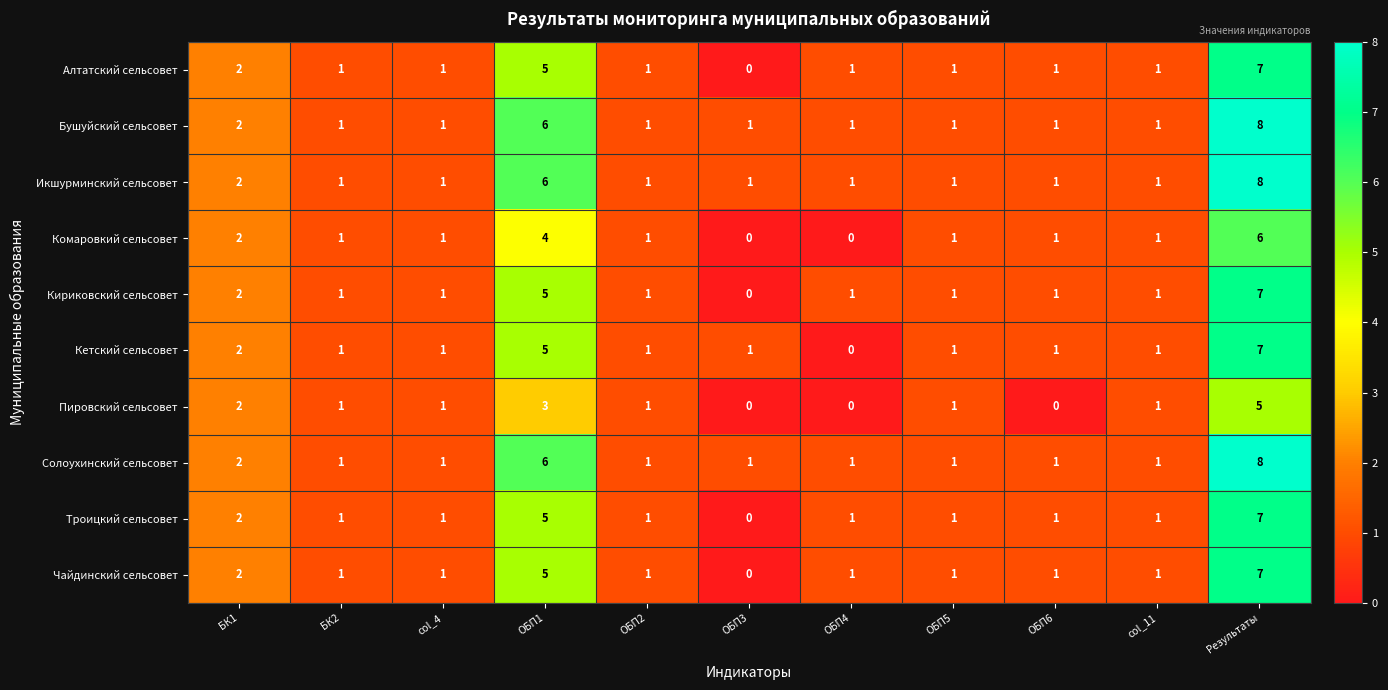

Count the Алтатский сельсовет values in the range 1 to 2.

8